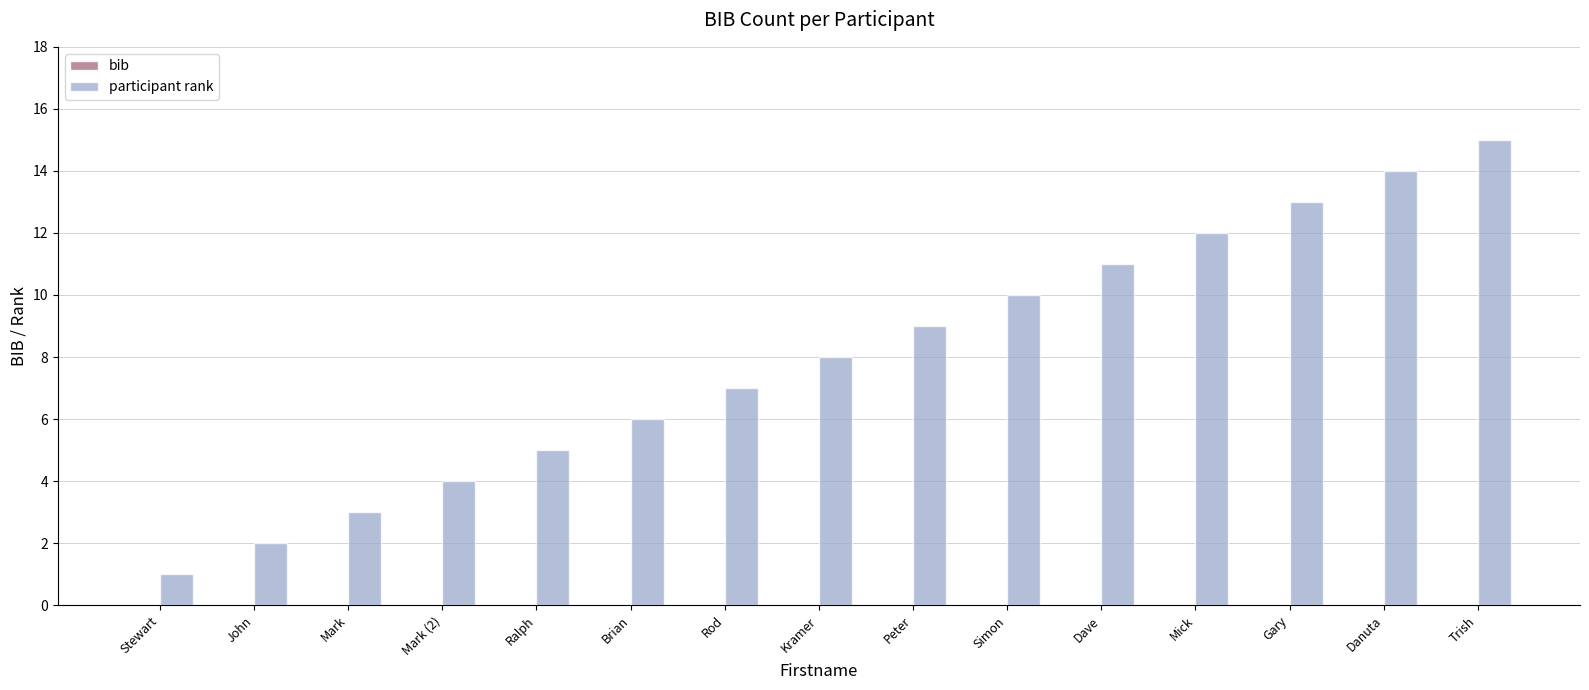

At which category does the chart reach its peak across all series?

Trish